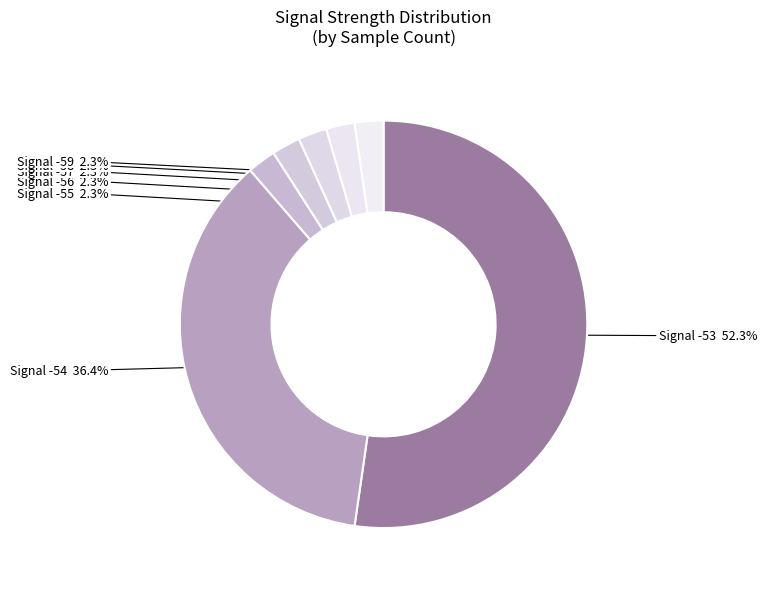

How many slices are in this pie chart?

7